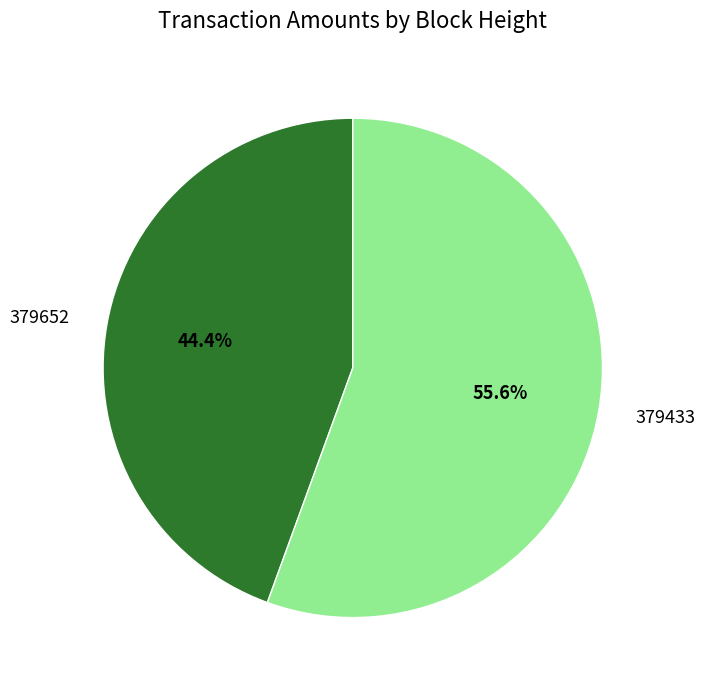

What is the smallest slice in the pie chart?

379652